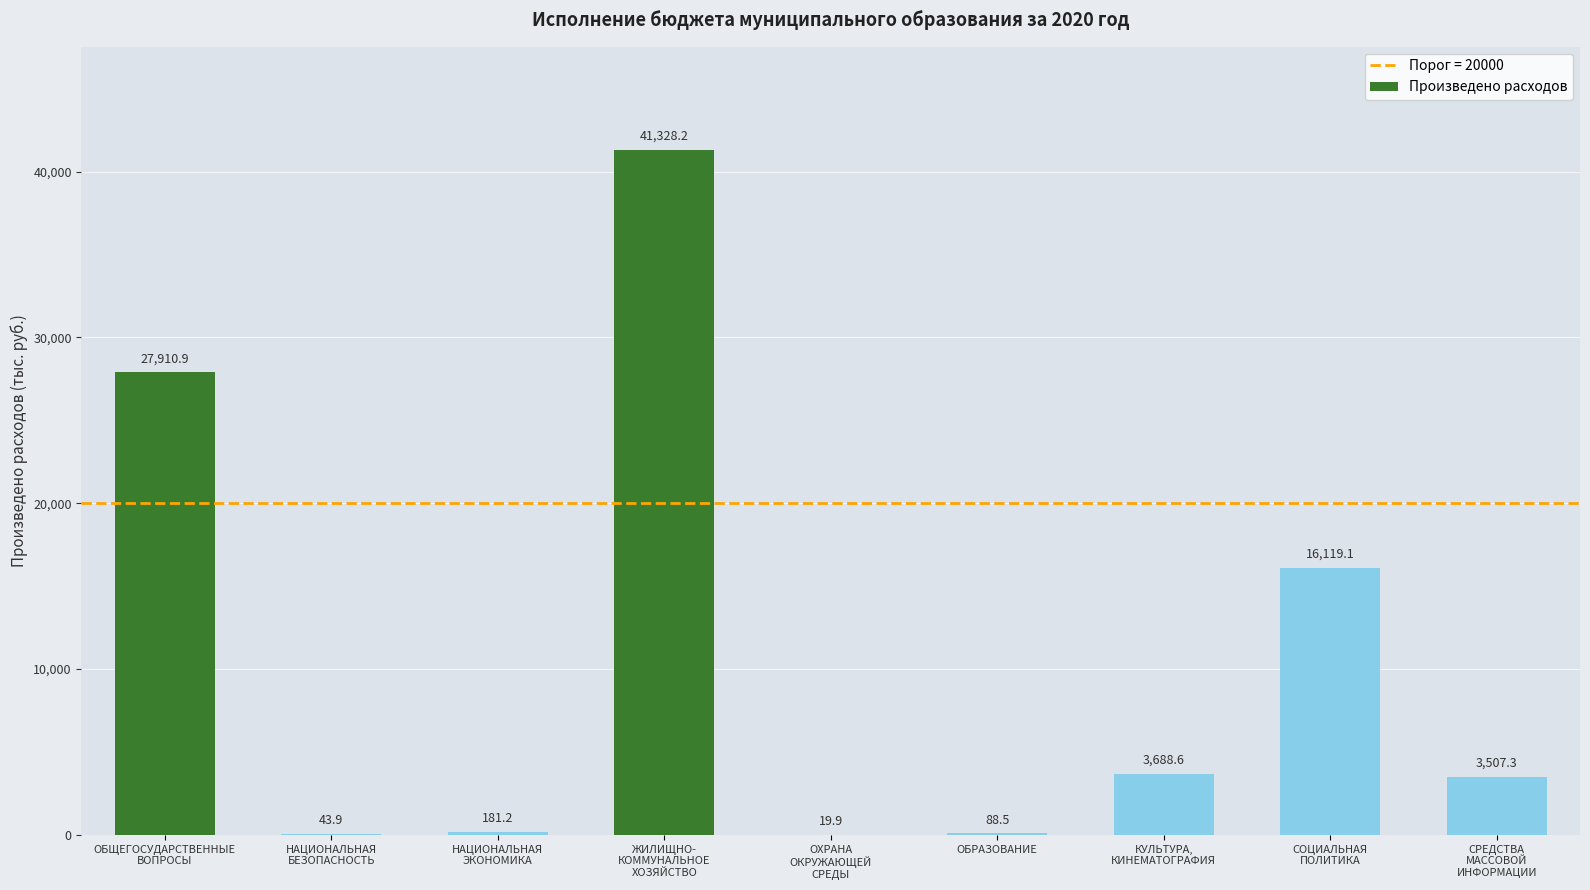

What is the maximum value shown in the chart?

41328.2